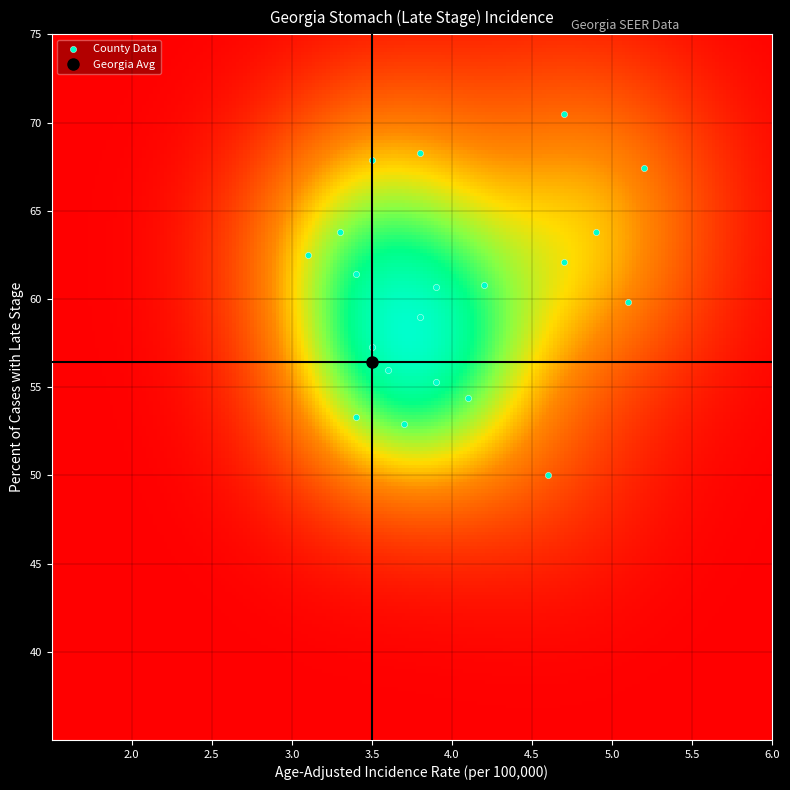

What is the range of X values (max minus min)?

2.1